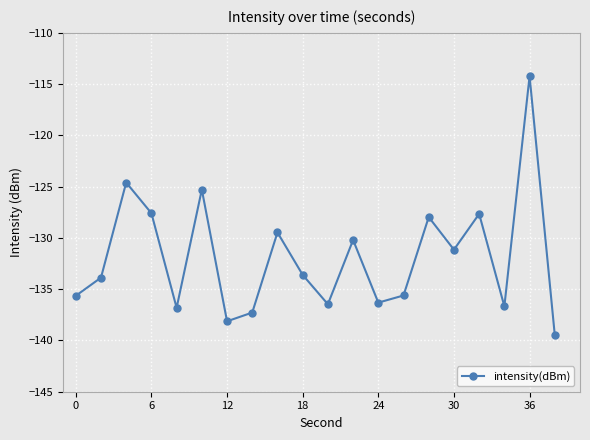

Is this an area chart (filled region under the line)?

No